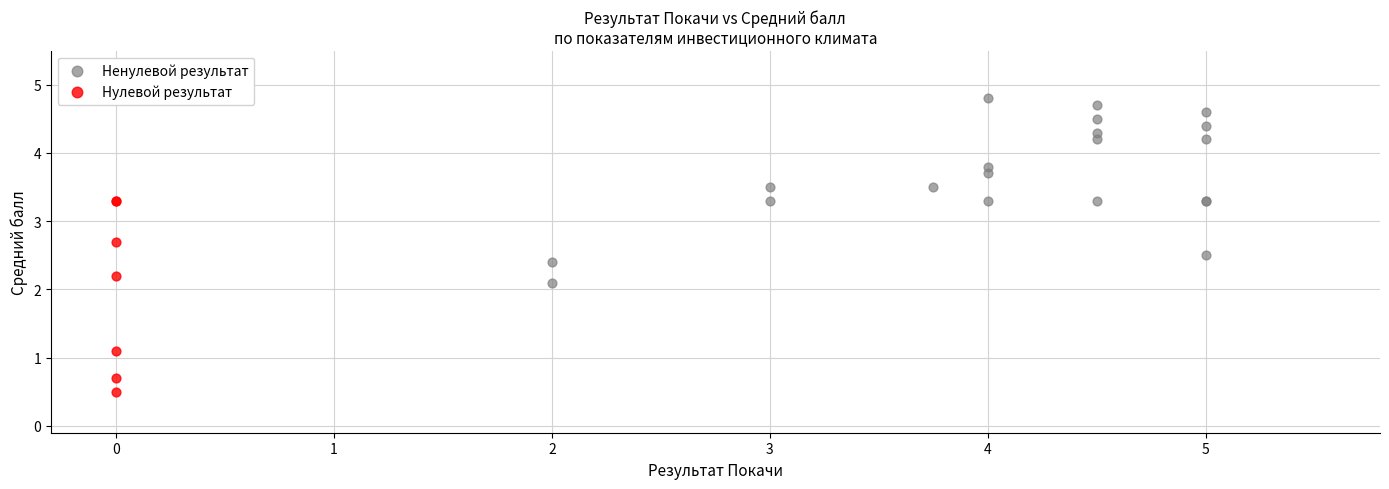

What are all the series names shown in the legend?

Ненулевой результат, Нулевой результат